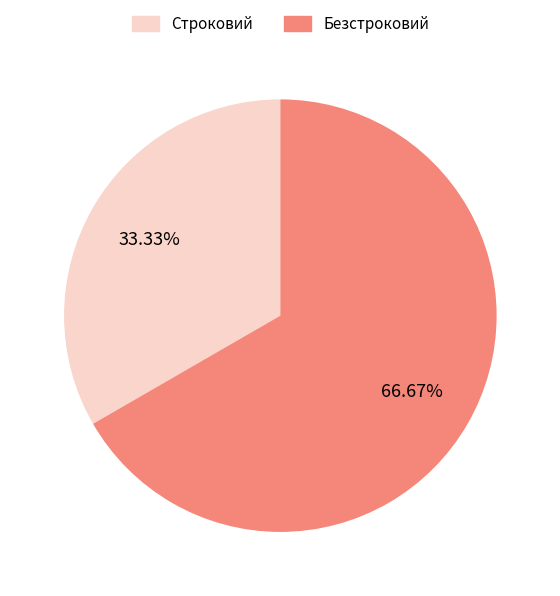

How many segments does this pie chart have?

2